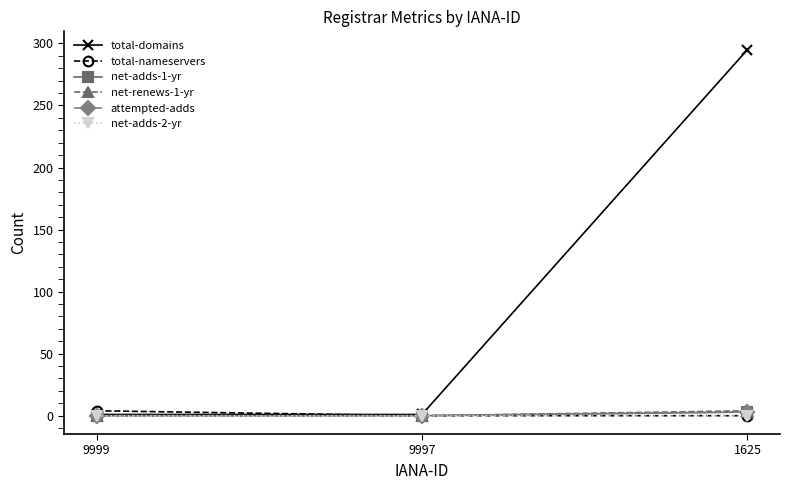

Which has a higher value, 9999 or 9997?

9999